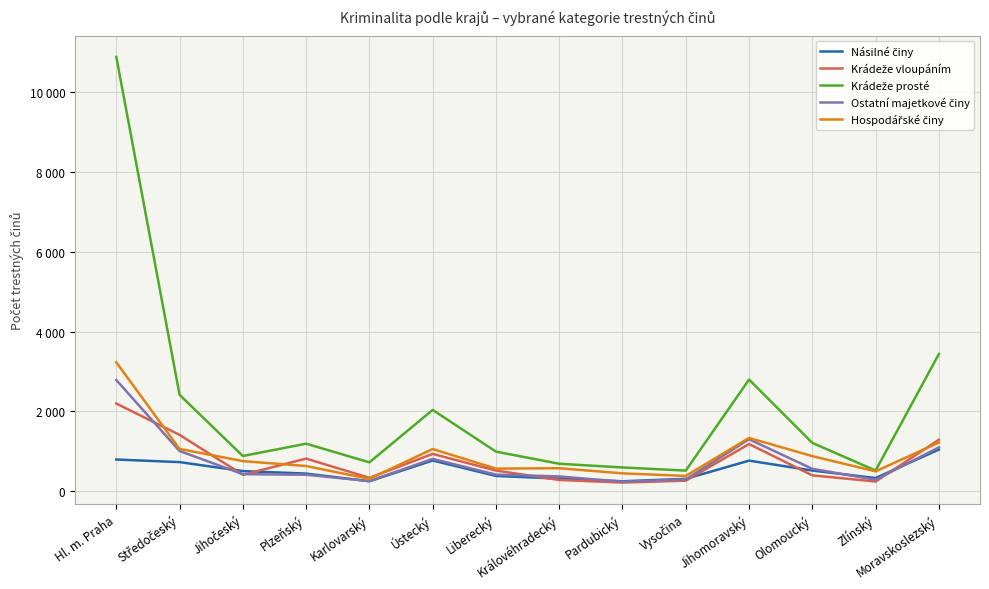

What is the maximum value for Hospodářské činy?

3227